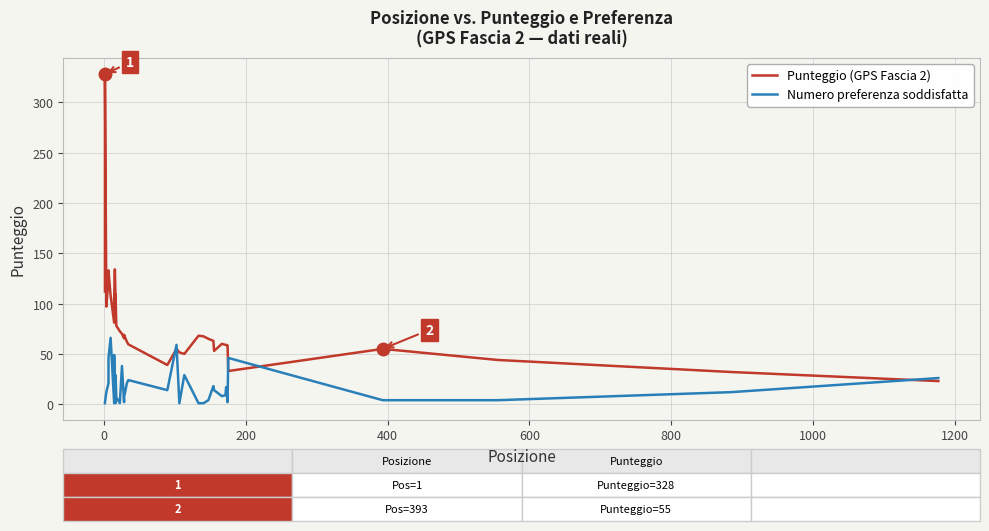

How many data points in Punteggio (GPS Fascia 2) are above 67?

20